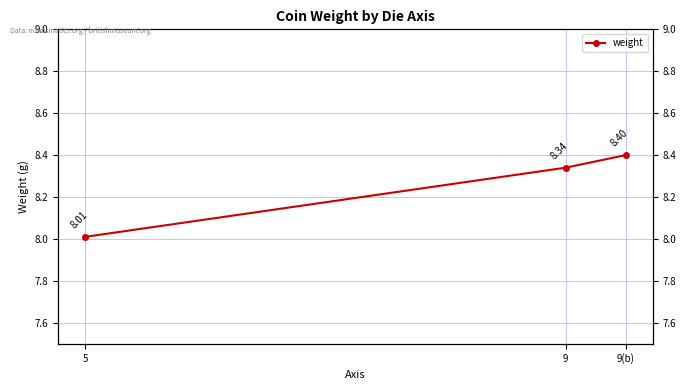

How many categories are shown in the chart?

3